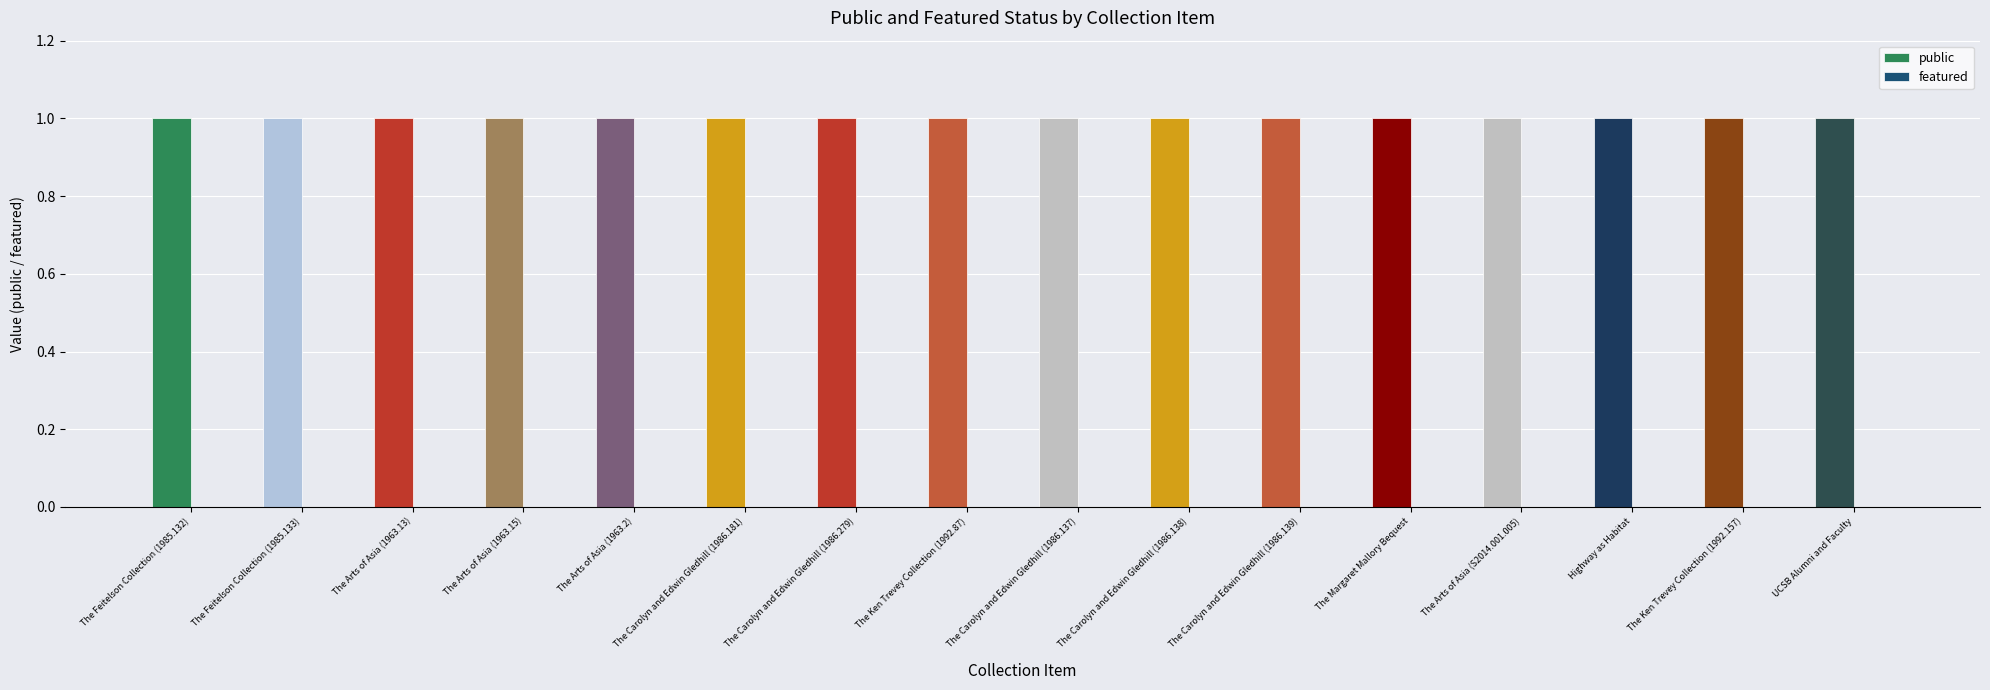

The value of public at The Arts of Asia (1963.2) is 1. True or false?

True